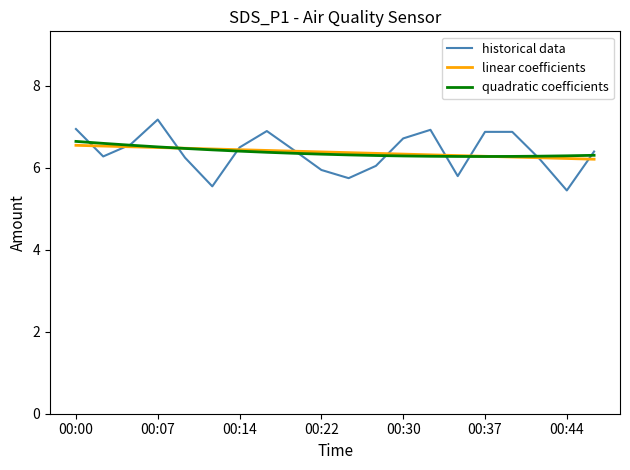

What is the minimum value shown in the chart?

5.5